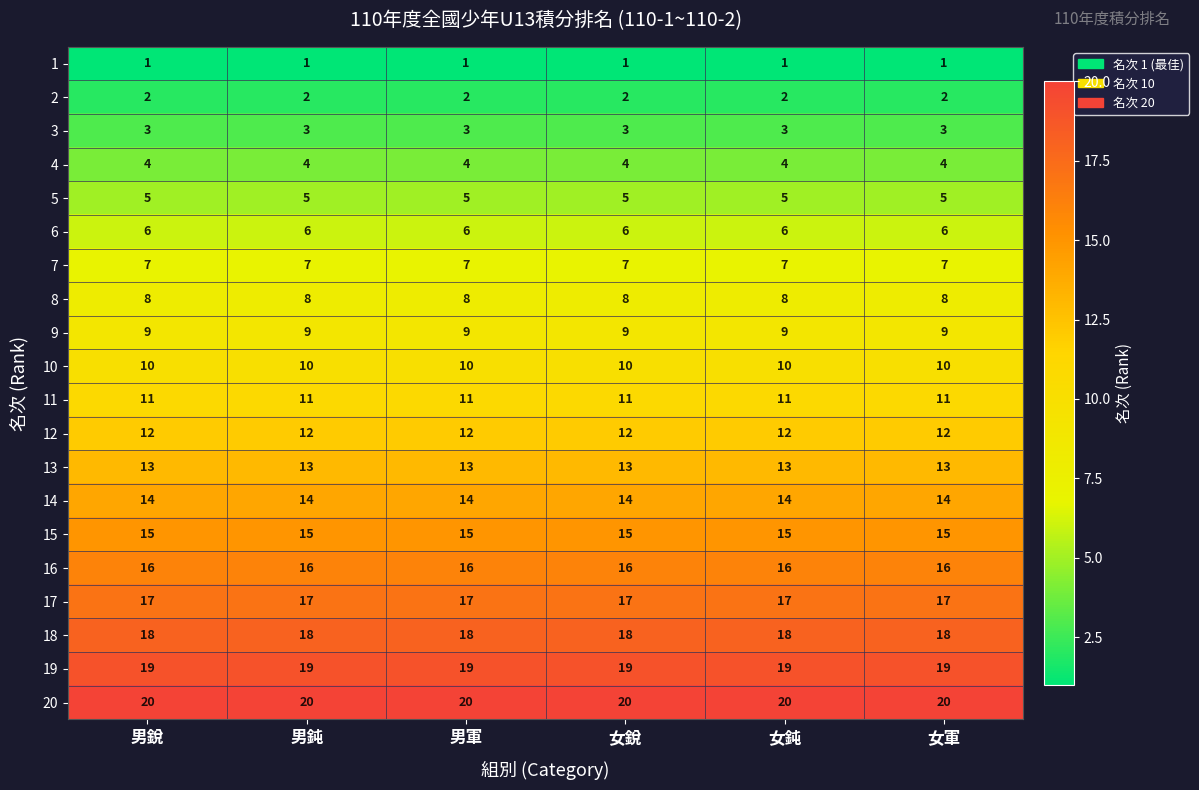

At how many categories does at least one series exceed 14?

6